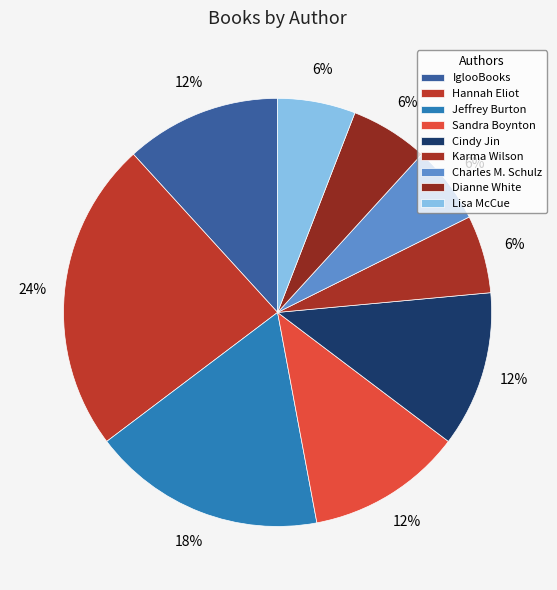

Does Karma Wilson account for over 50% of the chart?

No